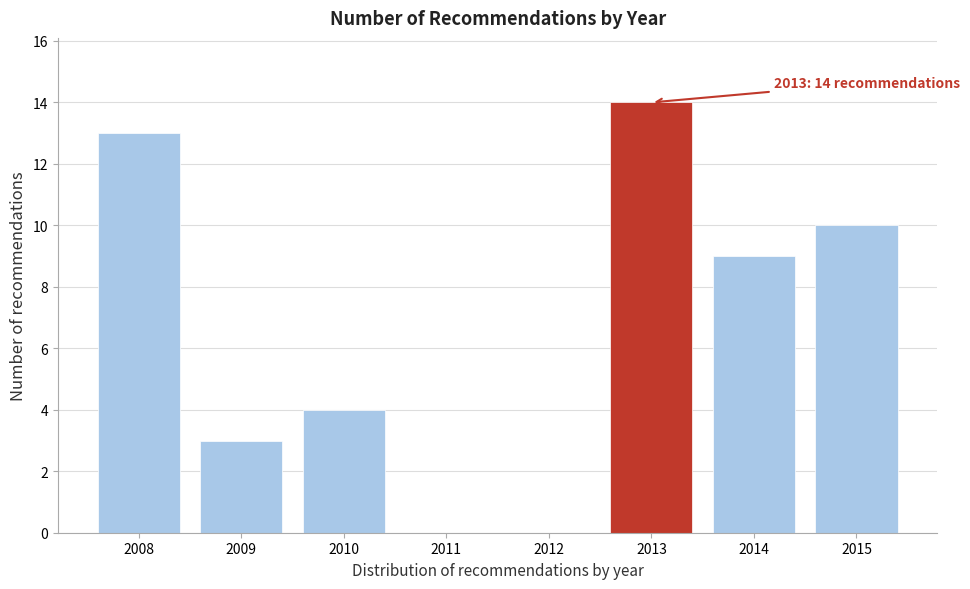

Reading left to right, extract all data points from this chart.

2008=13	2009=3	2010=4	2011=0	2012=0	2013=14	2014=9	2015=10